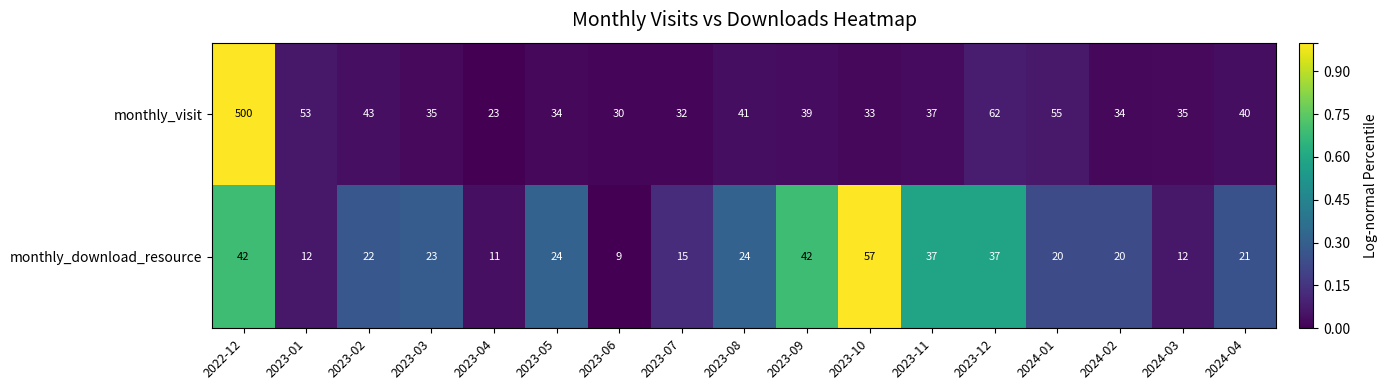

What is the greatest value displayed?

500